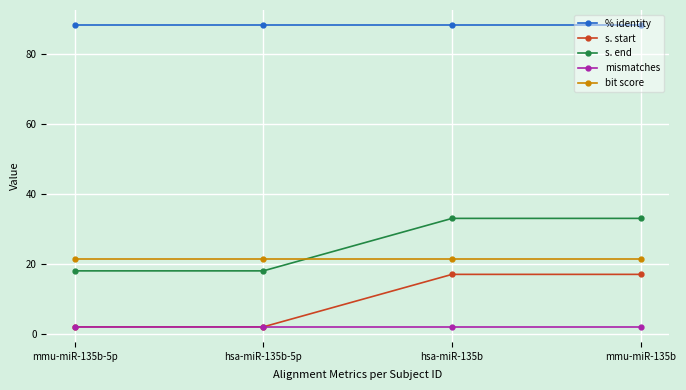

True or false: % identity has more than 1 interior local peaks.

False